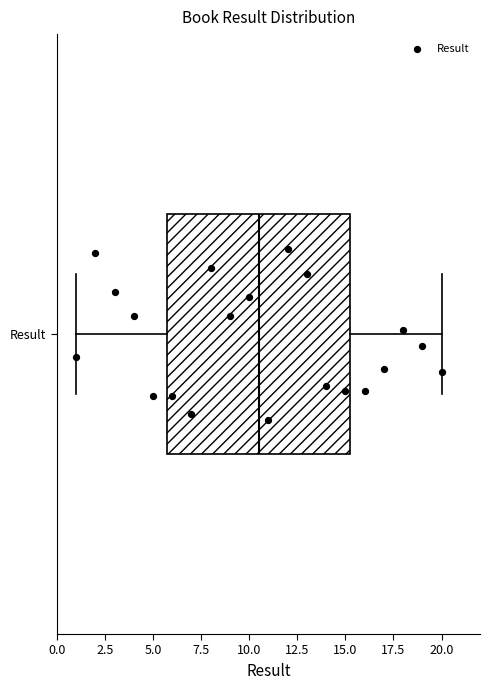

Read this box plot against the x-axis: the position of the median line, the range covered by the box, and the ends of both whiskers. The values are not printed on the chart, so give them approximately, as read against the axis.

median 10.5, box 6.0 to 15.5, whiskers 1.0 to 20.0